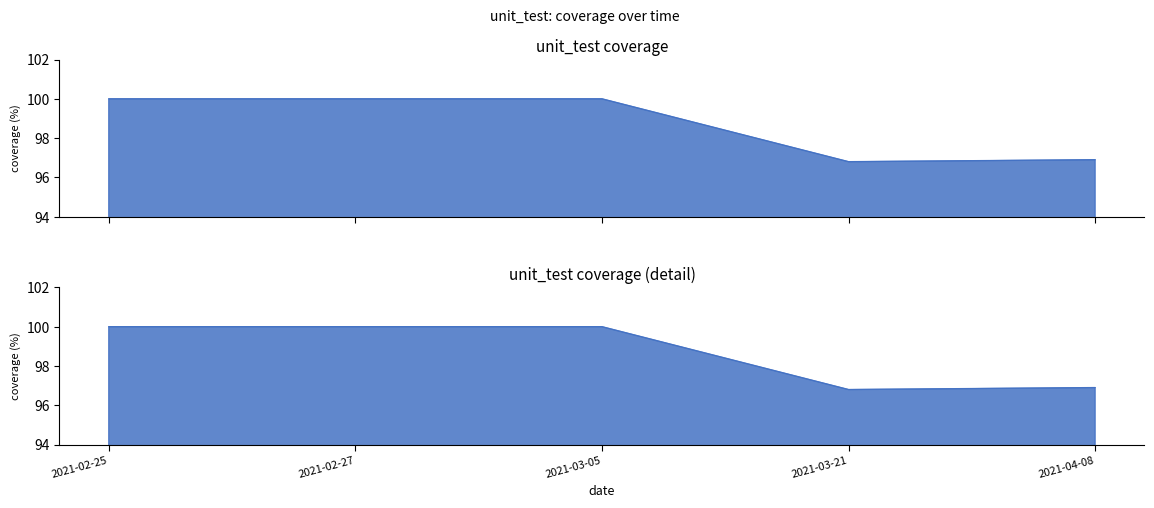

True or false: the data shows 100.0 at 2021-03-05.

True